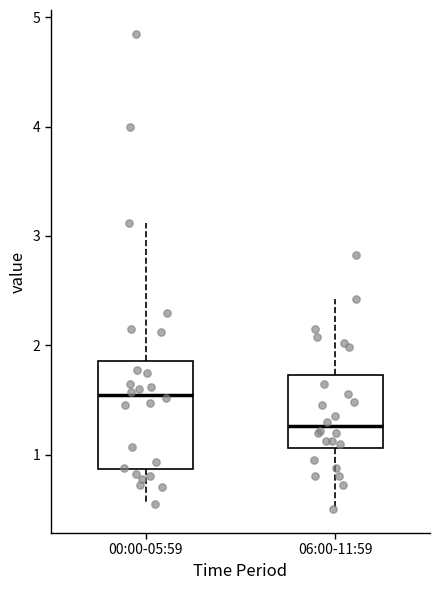

Where is the lower edge of the box for 06:00-11:59 on the y-axis? The values are not printed on the chart, so give them approximately, as read against the axis.

1.1